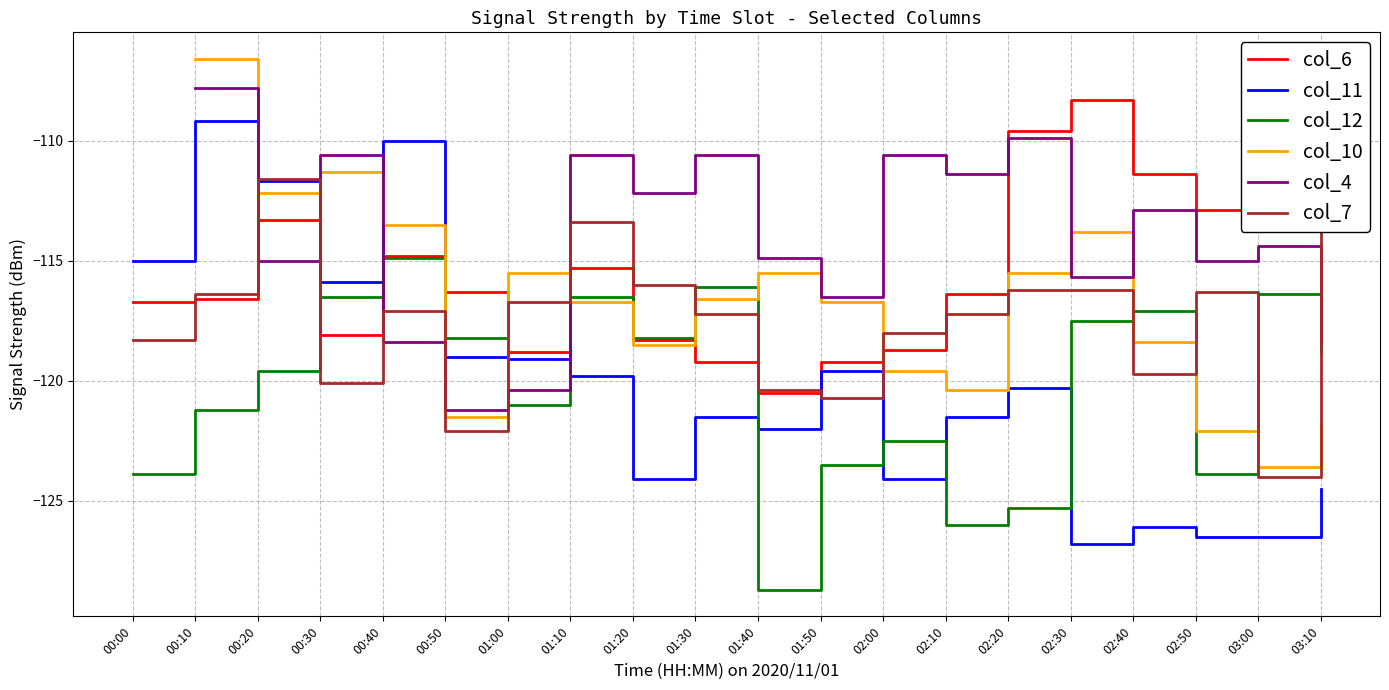

What is the total value across all series at 01:30?

-701.2